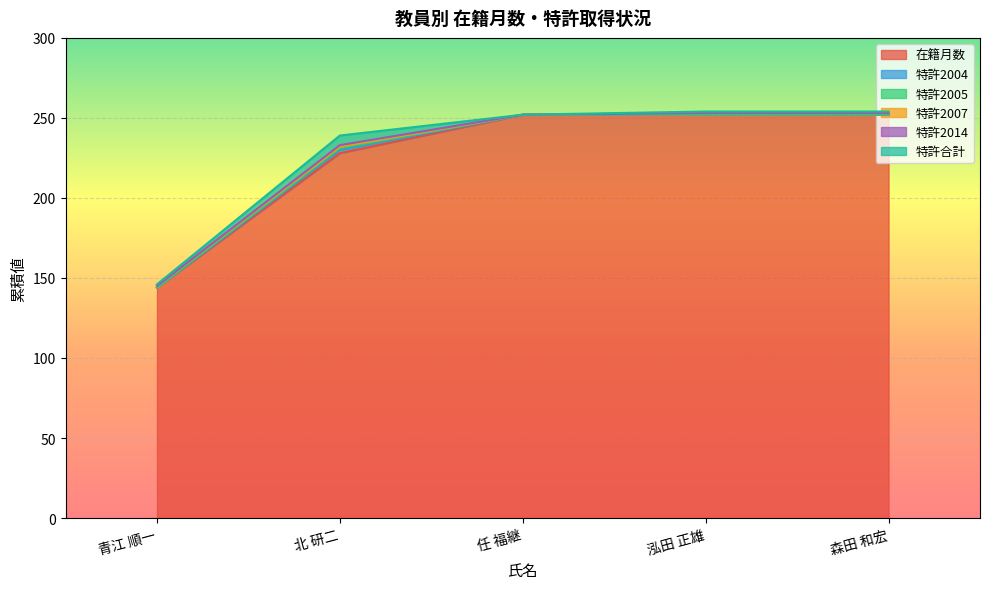

Rank the categories by 特許合計 value from lowest to highest.

任 福継, 青江 順一, 泓田 正雄, 森田 和宏, 北 研二